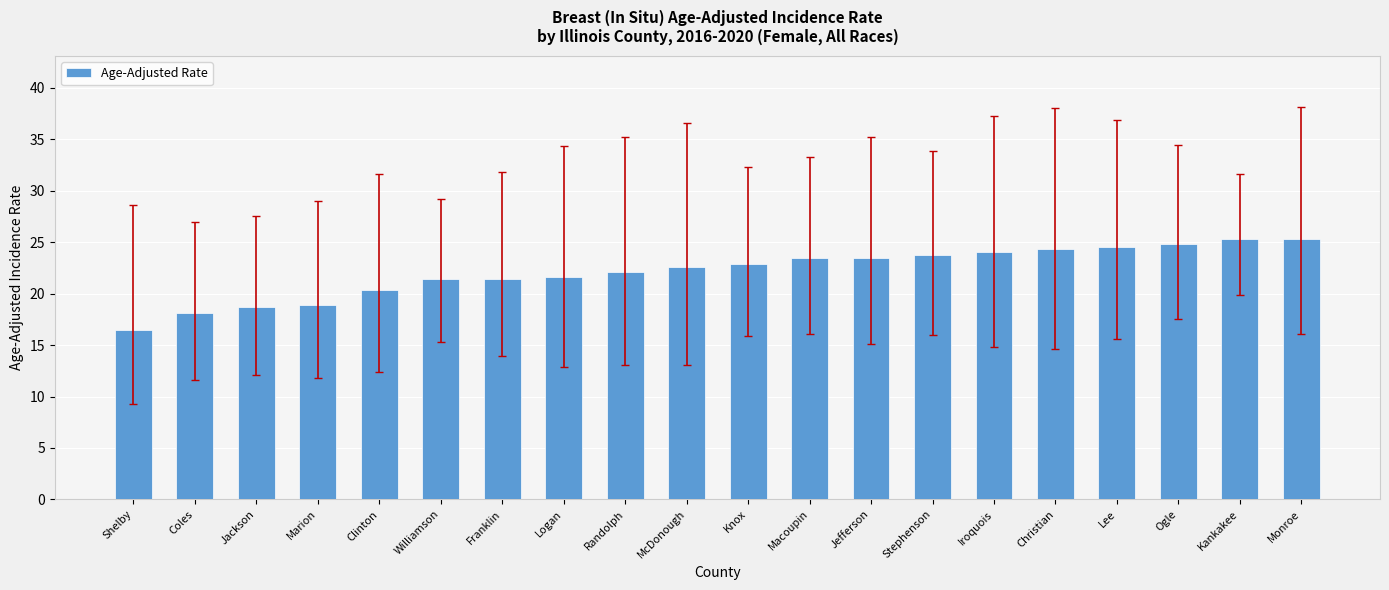

Count the number of data series in this chart.

1